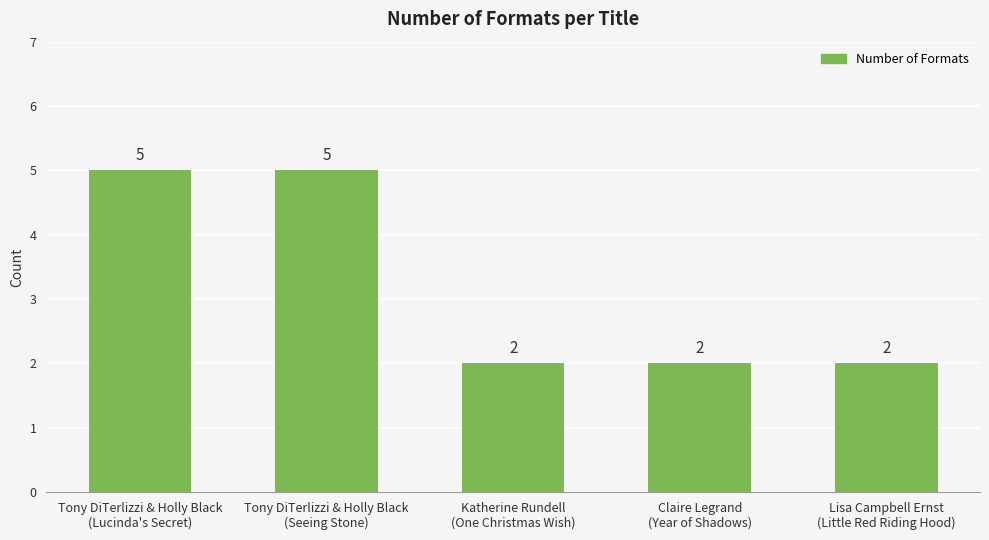

Approximately how many times larger is the value at Claire Legrand
(Year of Shadows) compared to Tony DiTerlizzi & Holly Black
(Lucinda's Secret)?

0.4